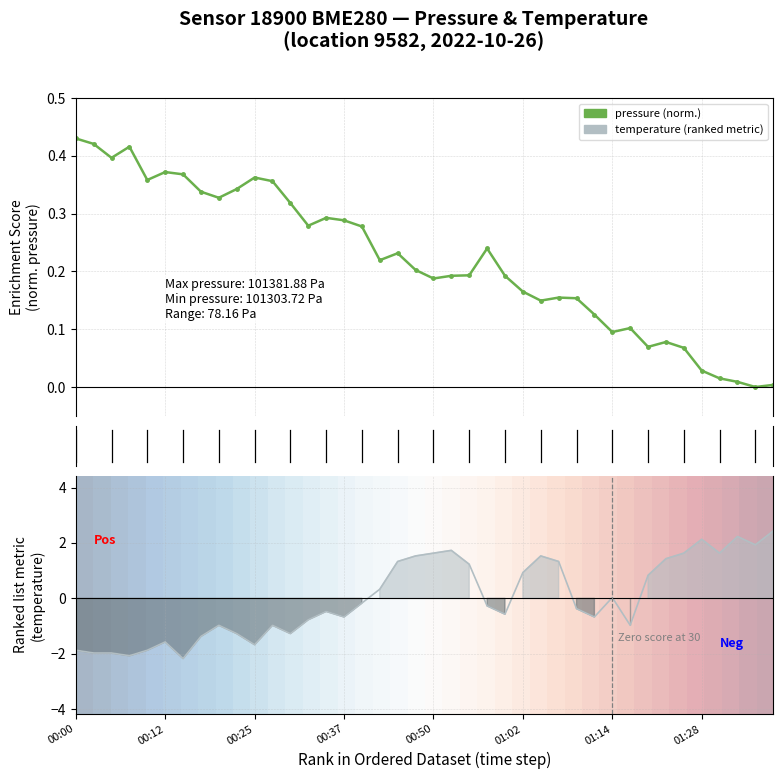

Which series has the widest spread of values?

temperature